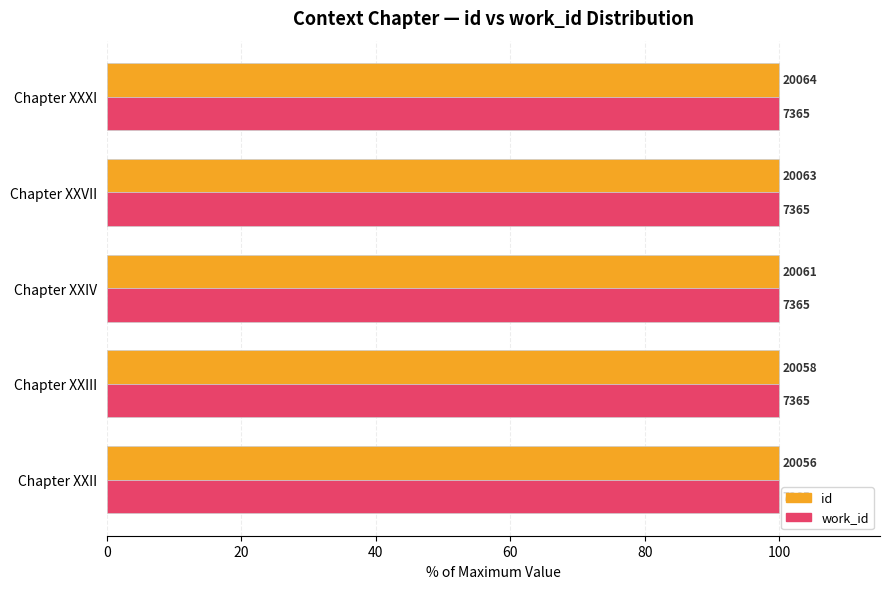

Rank the series by their average value, from highest to lowest.

id, work_id